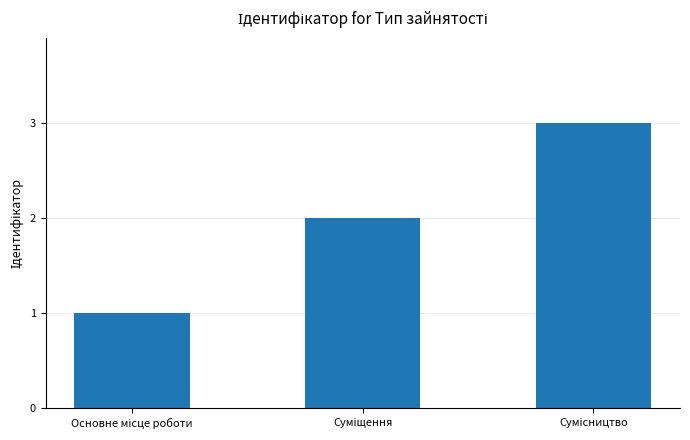

What is the maximum value shown in the chart?

3